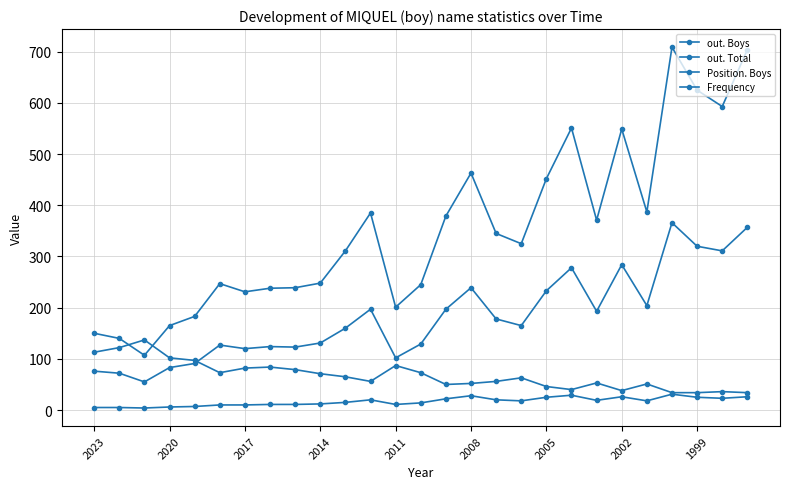

How many lines are shown in the chart?

4